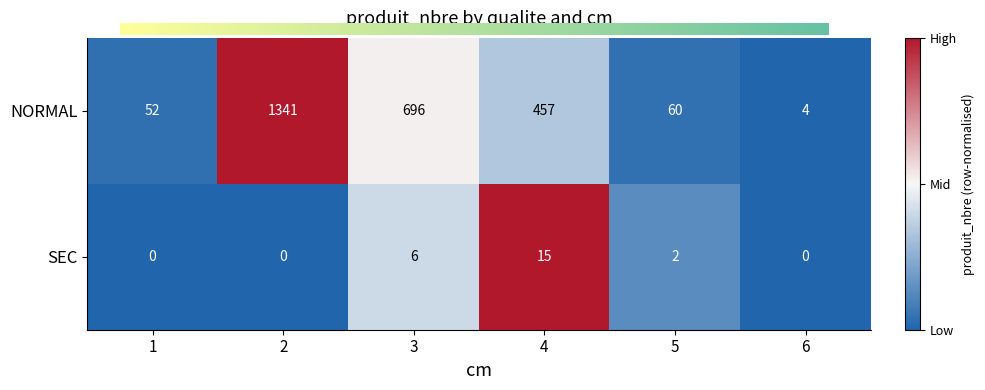

Read the NORMAL value at 4, to the nearest 50.

450